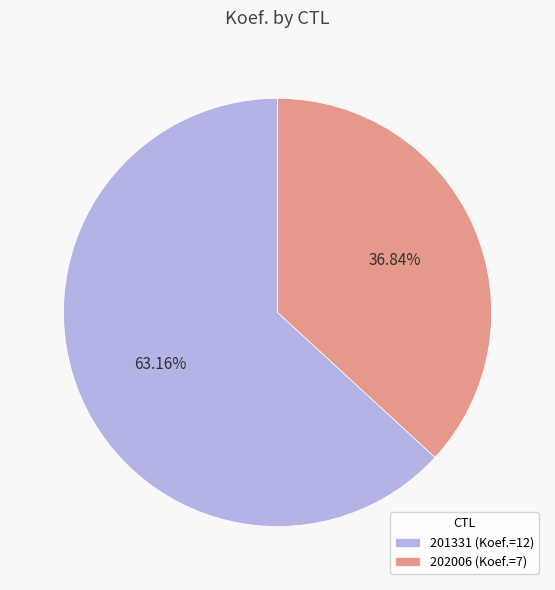

What percentage is NOT represented by 201331?

36.8%